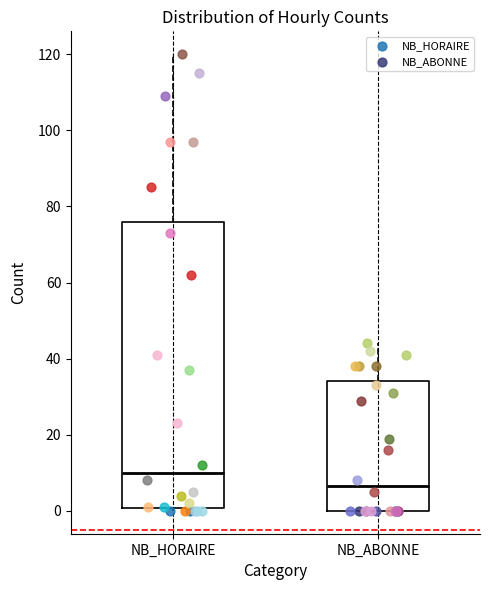

Reading left to right, transcribe this box plot: for each box, give where its median line is, the range the box spans, and where its two whiskers end, as read against the y-axis. The values are not printed on the chart, so give them approximately, as read against the axis.

NB_HORAIRE: median 10, box 0 to 76, whiskers 0 (just below the box's lower edge) to 120
NB_ABONNE: median 6, box 0 to 34, whiskers 0 to 44